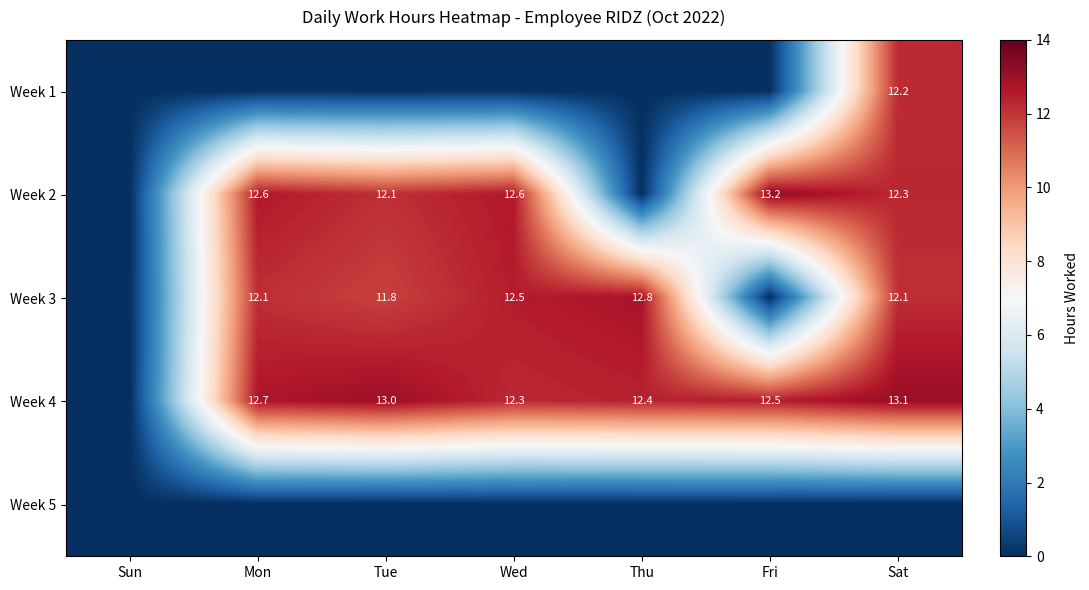

True or false: Week 4 has a value of 12.5 at Fri.

True